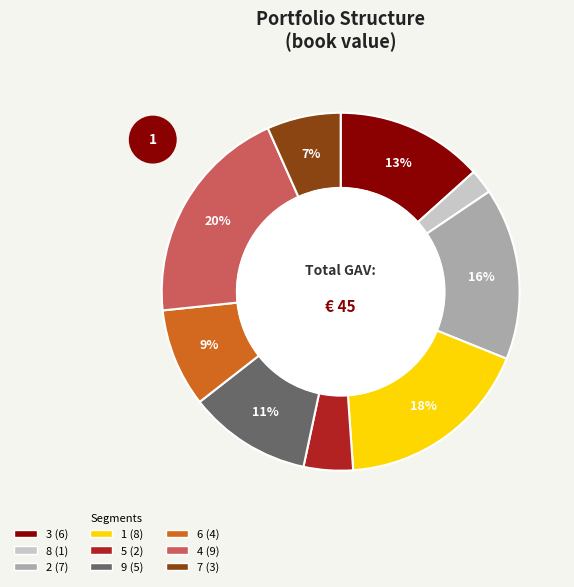

To the nearest percent, what is the average slice percentage?

11%